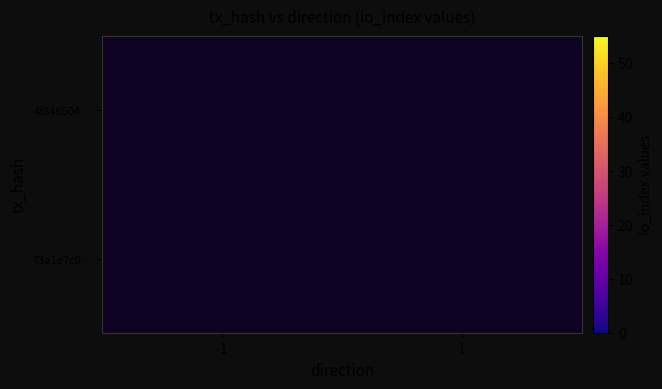

At -1, list the series in order from largest to smallest.

73a1e7c0…, 4f846504…